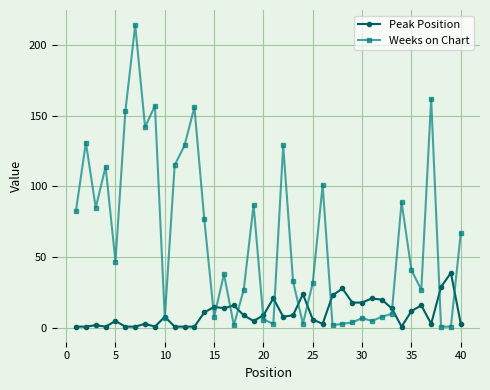

At how many categories does at least one series exceed 93?

12